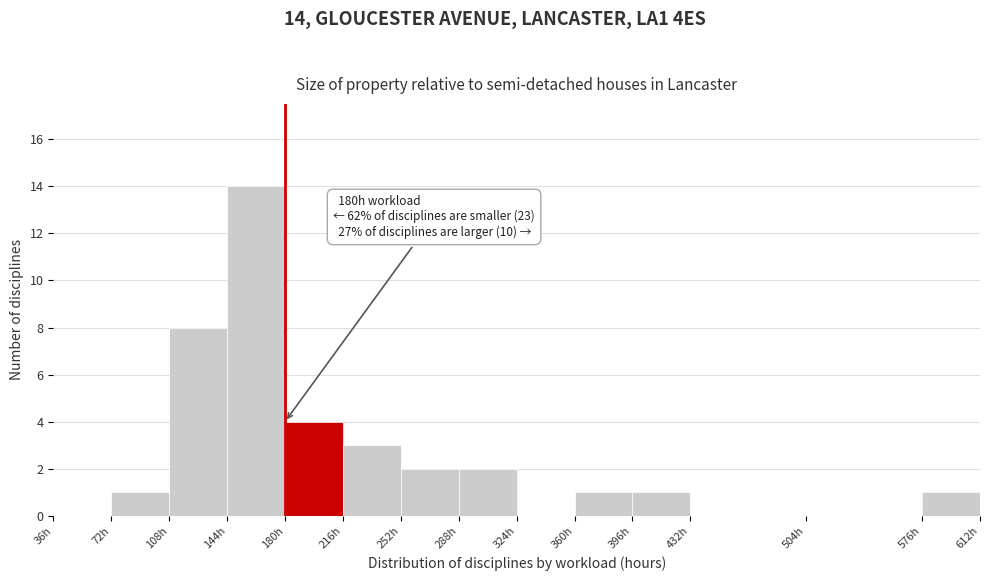

Which range on the x-axis has the tallest bar?

144 to 180